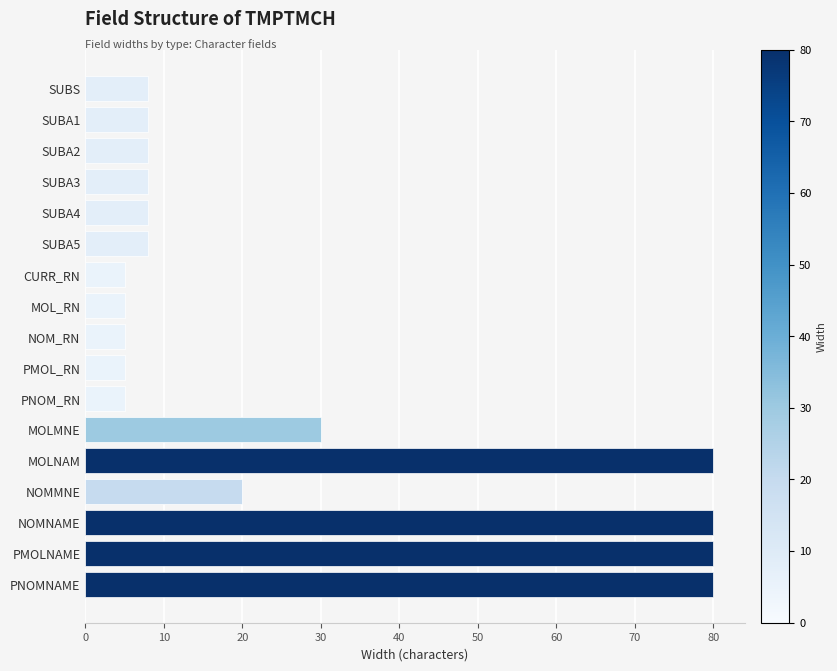

What is the approximate value at PMOL_RN?

5